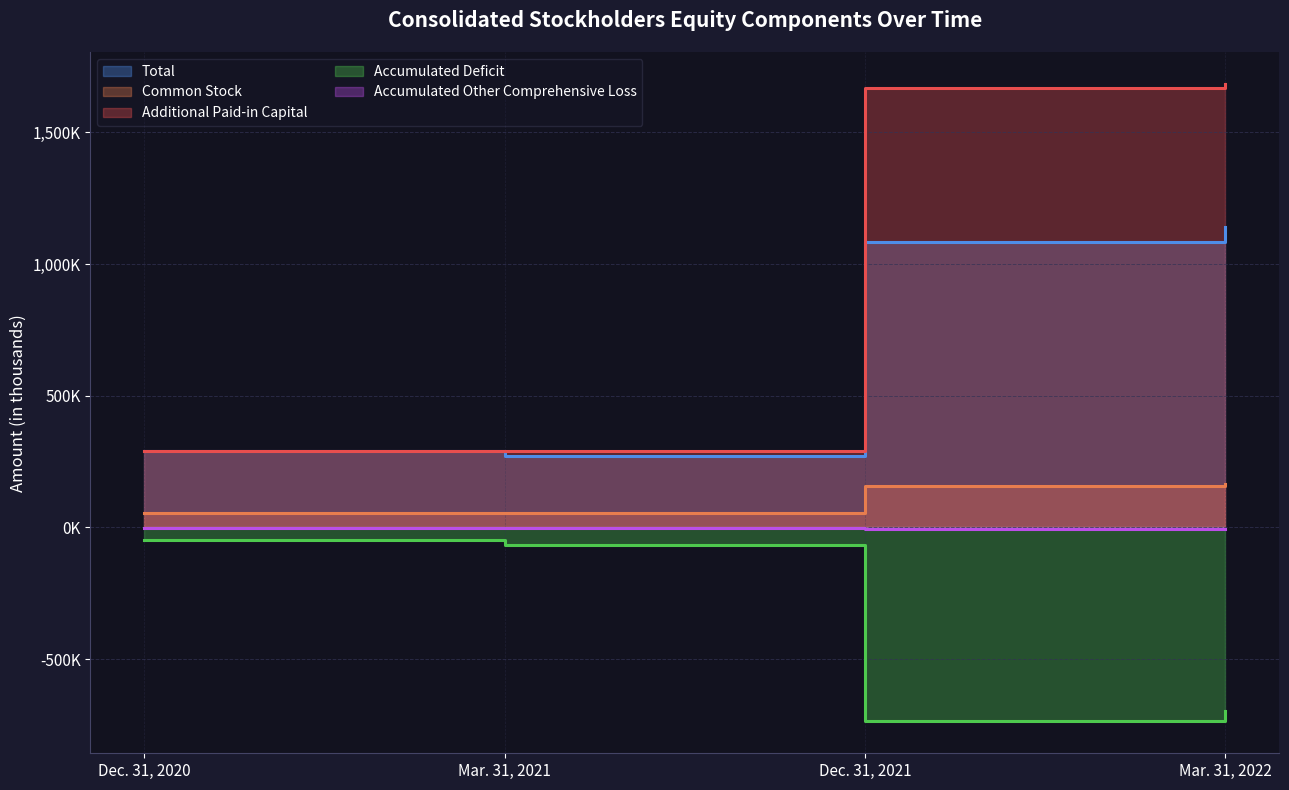

At Mar. 31, 2022, list the series in order from largest to smallest.

Additional Paid-in Capital, Total, Common Stock, Accumulated Other Comprehensive Loss, Accumulated Deficit